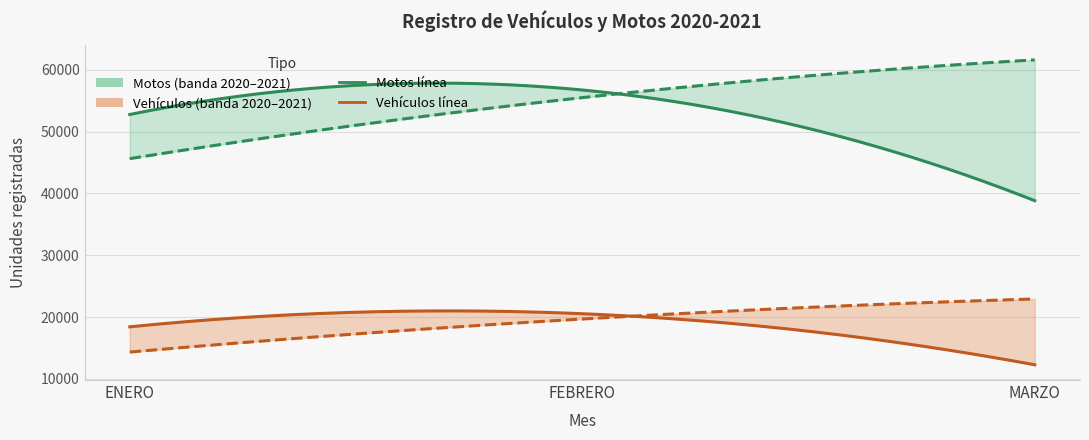

Which category has the highest value in the MOTOS 2020 series?

FEBRERO